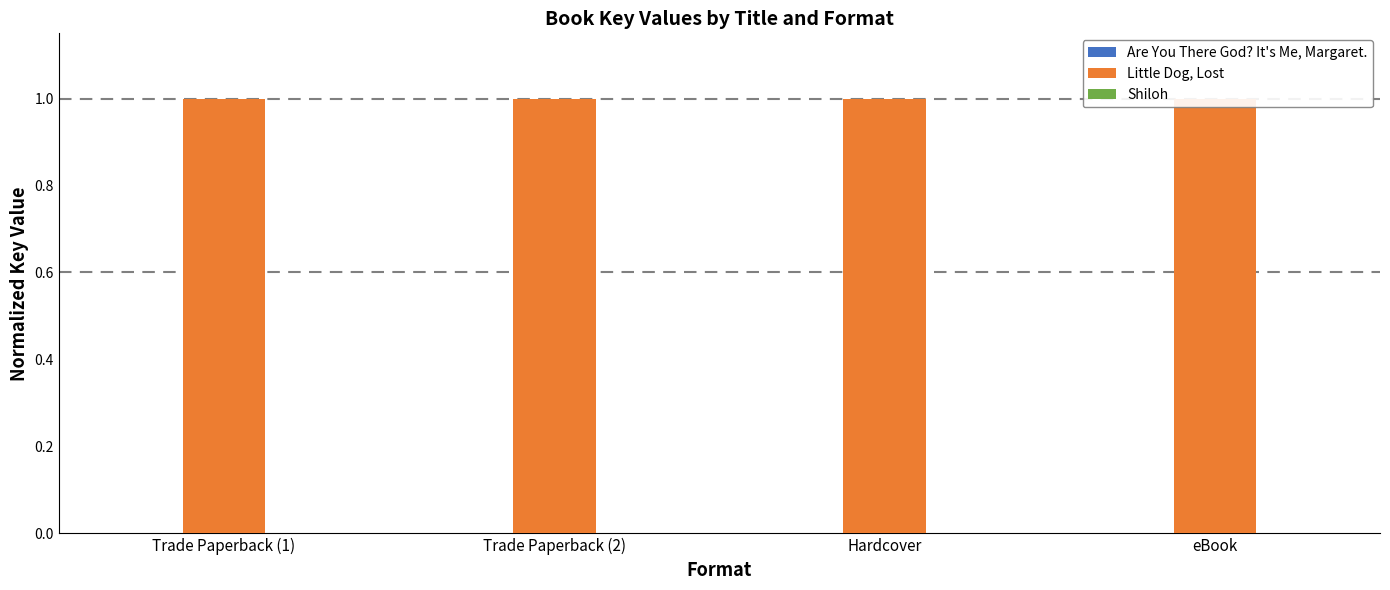

Are the bars grouped side by side (vs. stacked)?

Yes